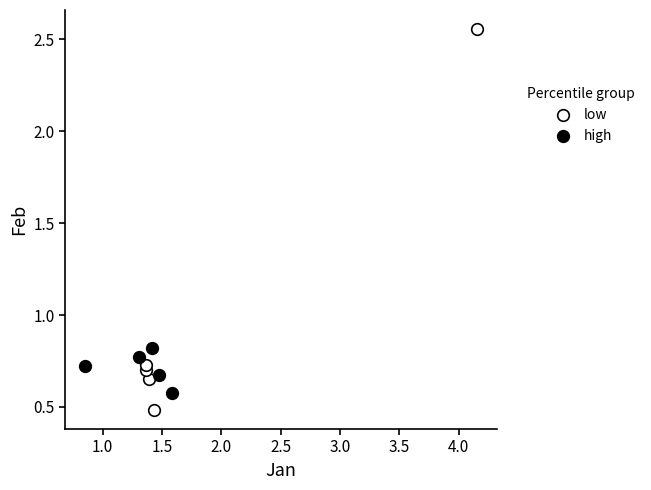

Which series reaches the minimum Y coordinate?

low